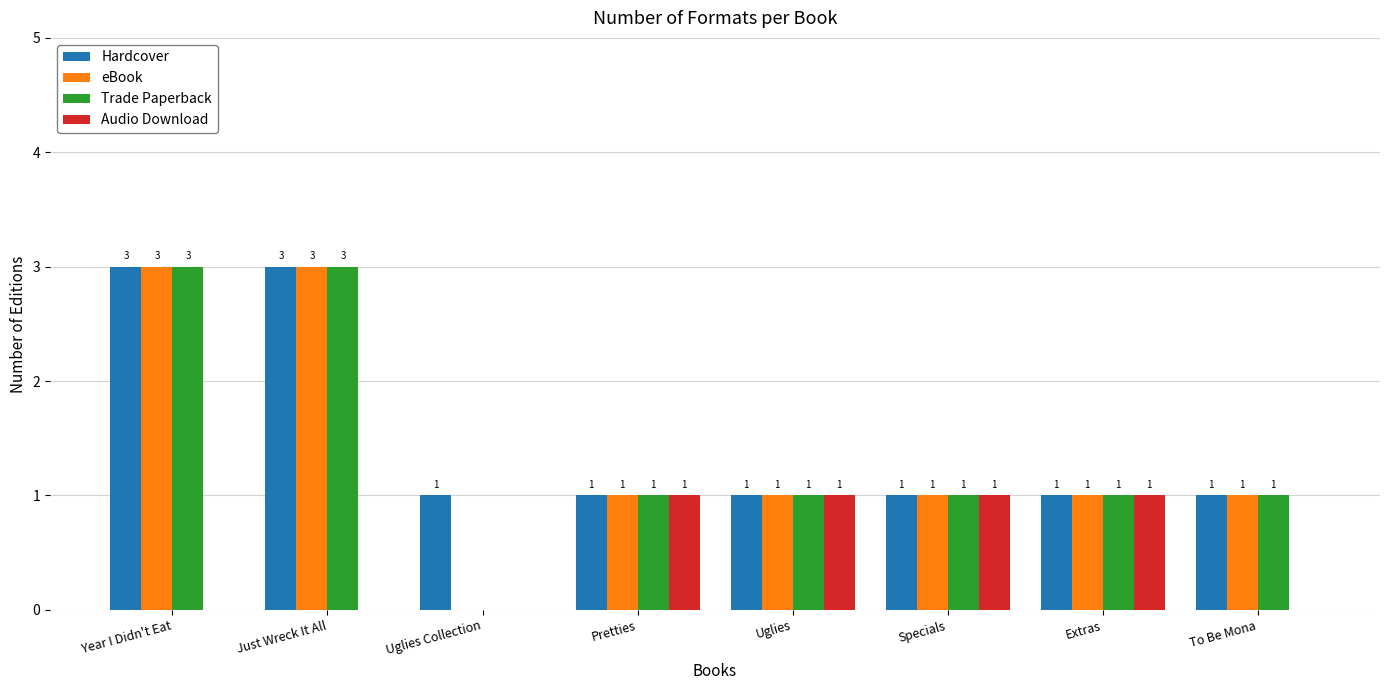

Between Pretties and To Be Mona, which series saw the biggest shift?

Audio Download